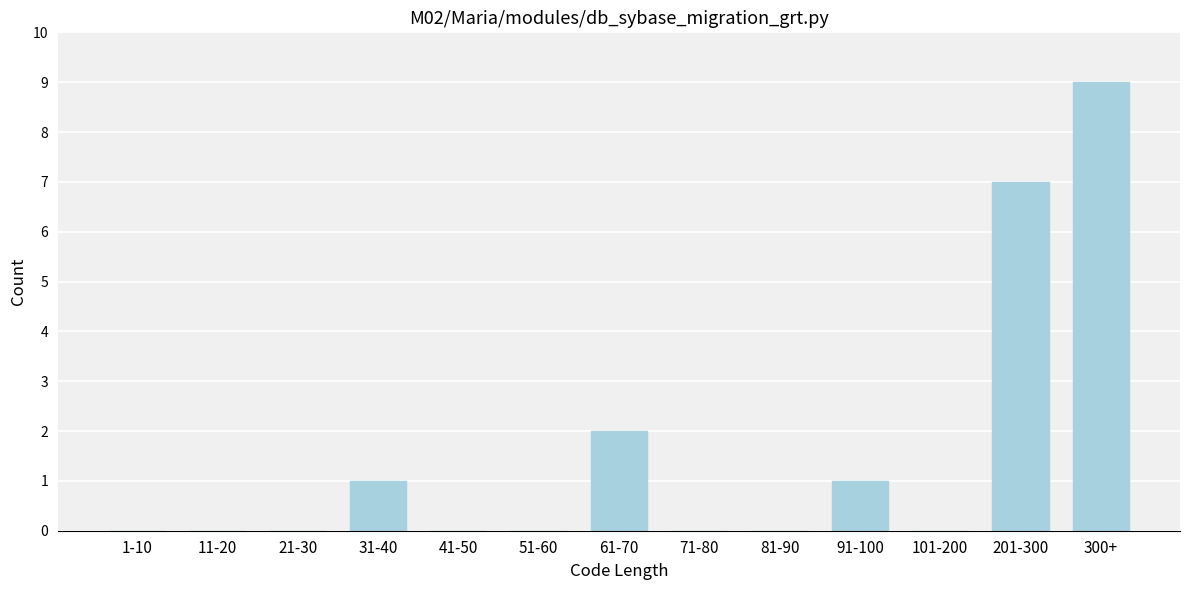

Reading right to left, list all the values displayed in this chart.

300+=9	201-300=7	101-200=0	91-100=1	81-90=0	71-80=0	61-70=2	51-60=0	41-50=0	31-40=1	21-30=0	11-20=0	1-10=0